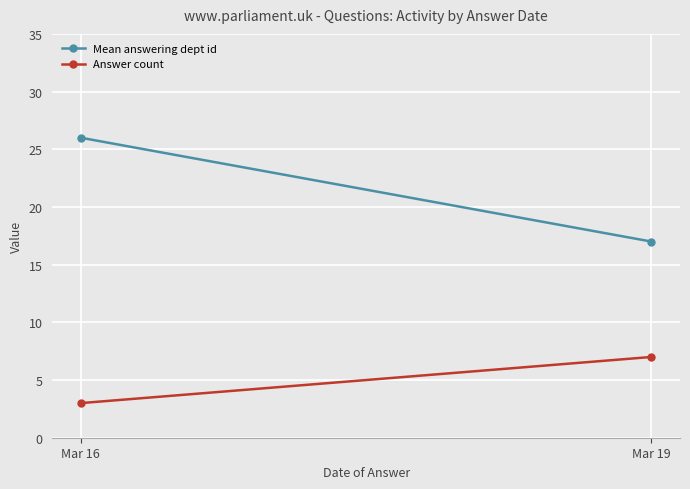

What value does the Mean answering dept id series have at Mar 19?

17